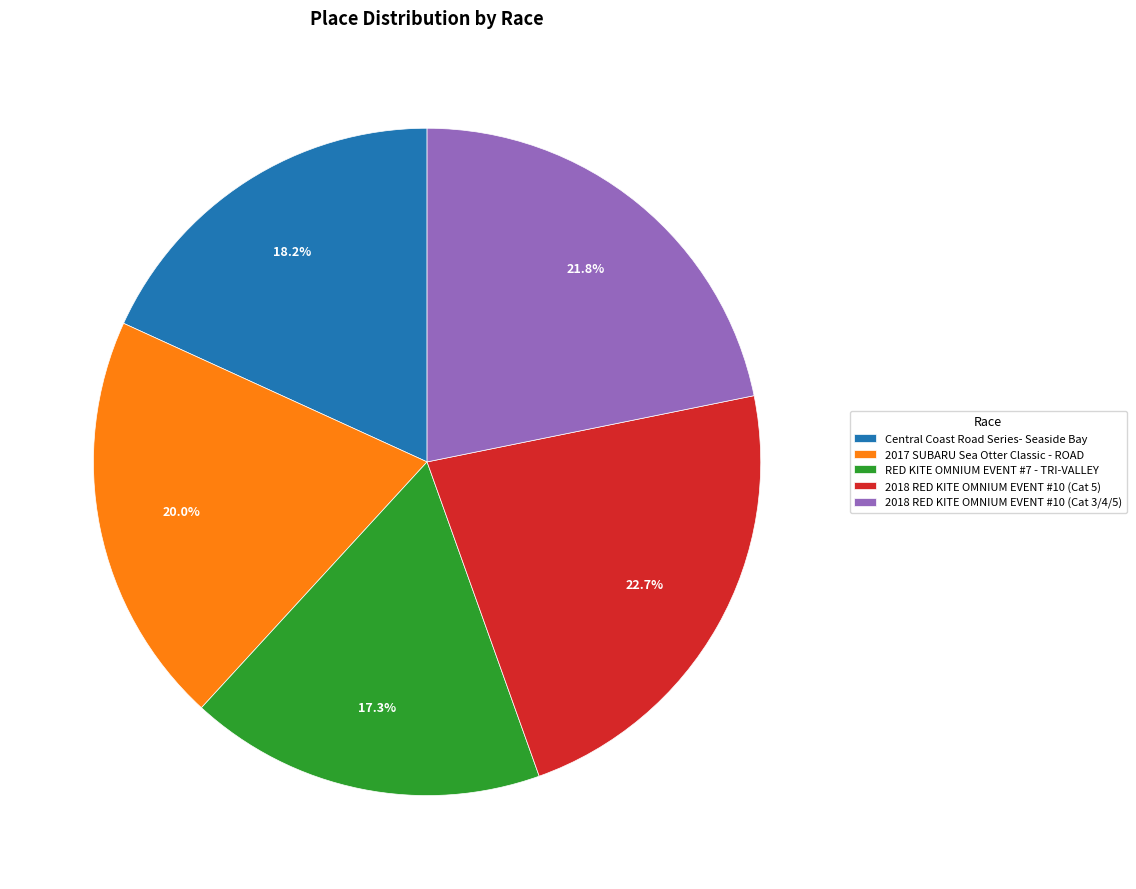

To the nearest percent, what percentage of the pie is 2017 SUBARU Sea Otter Classic - ROAD?

20%